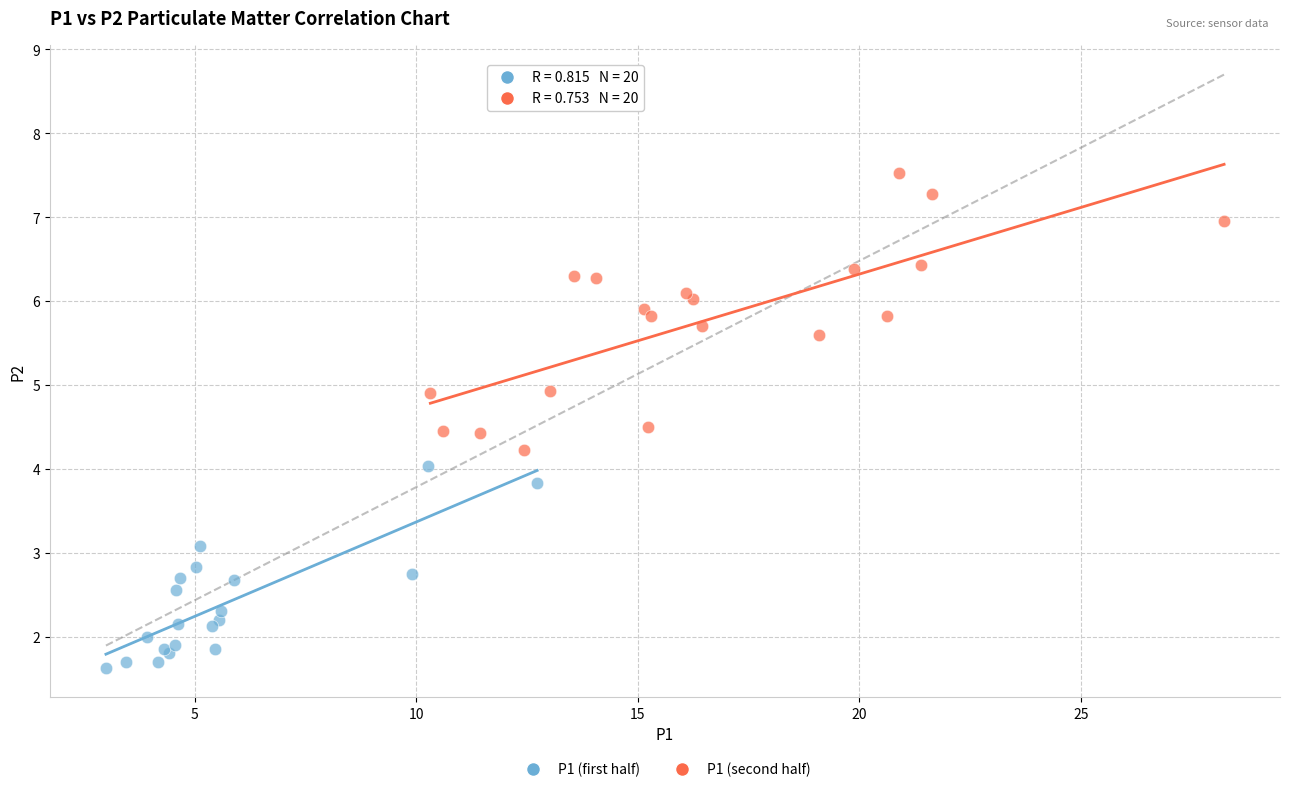

Which series contains the lowest Y value?

P1 (first half)